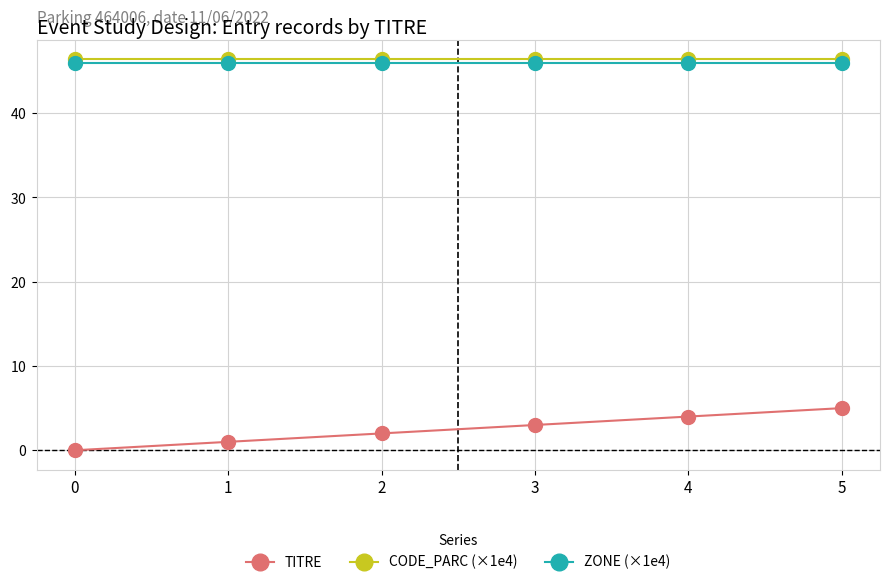

At how many categories does at least one series exceed 7?

6